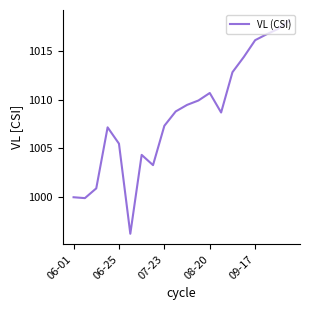

How many values are below 1008?

9